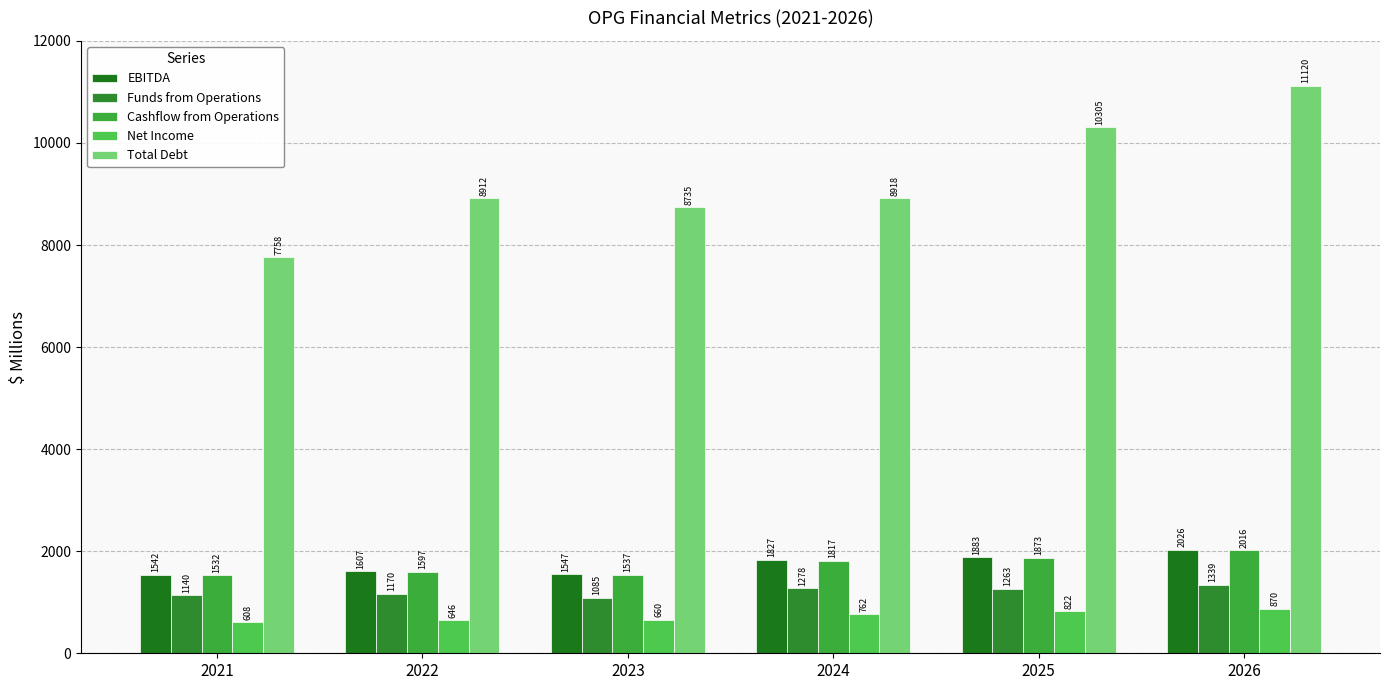

Read the Total Debt value at 2023.

8735.5